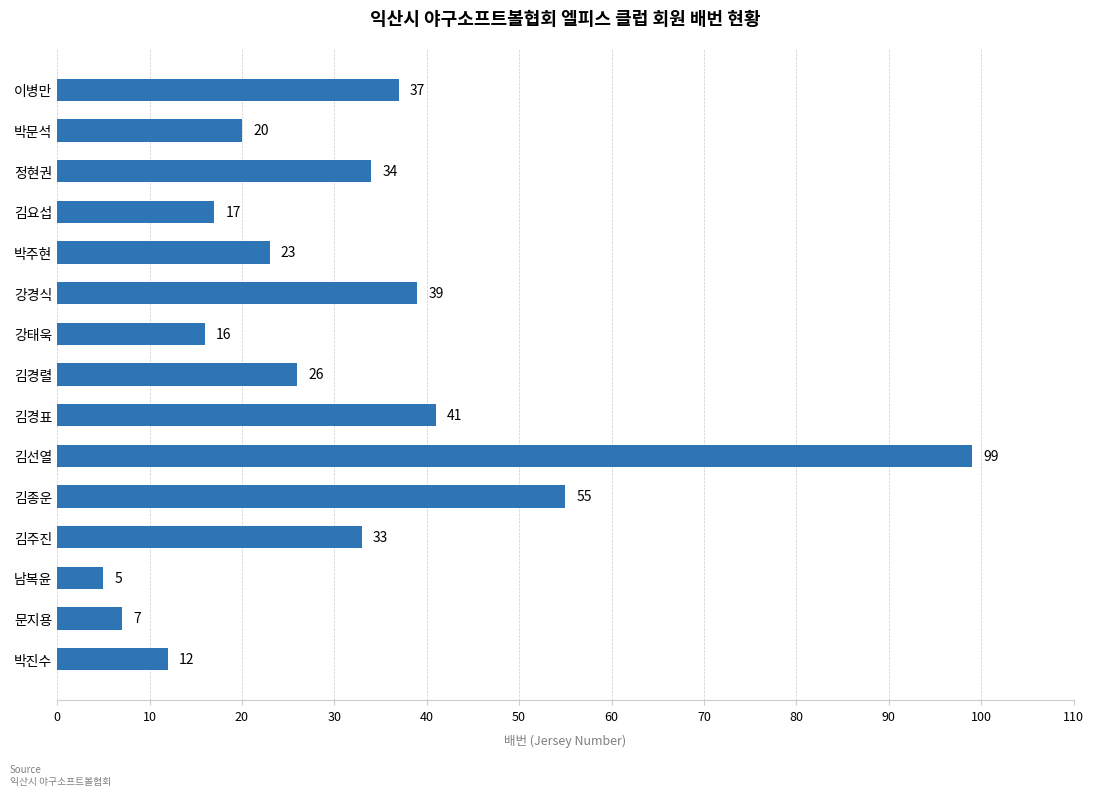

Which label corresponds to the smallest value in the chart?

남복윤